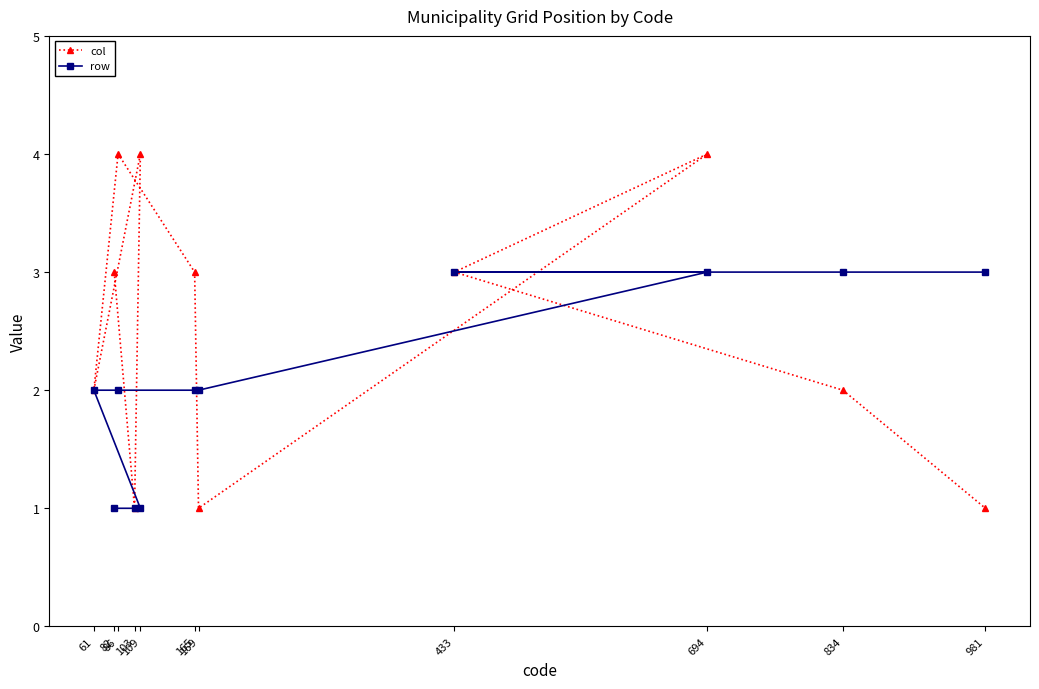

Which has a higher value, 86 or 694?

86